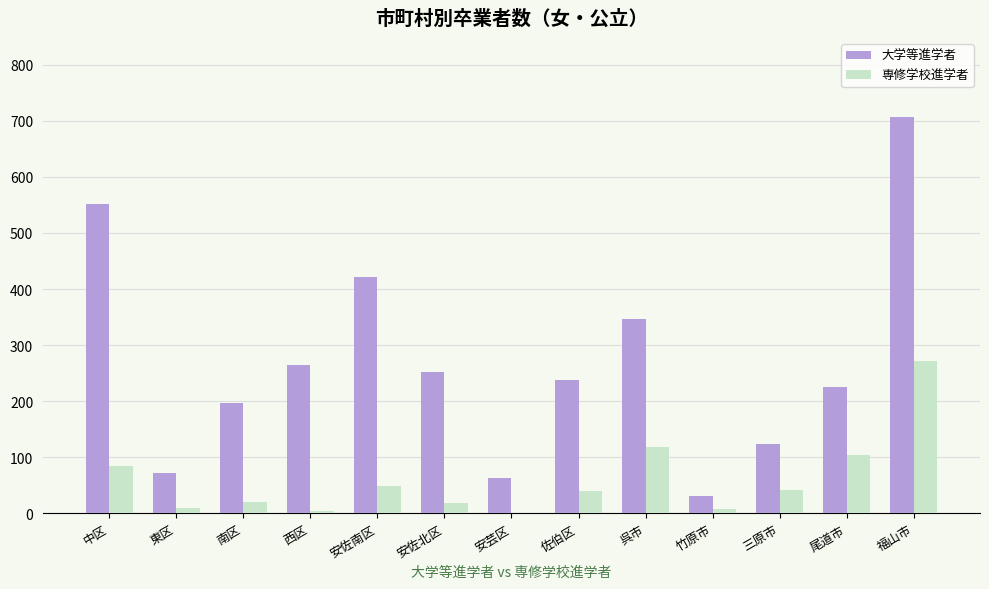

The 大学等進学者 series shows 43 at 三原市. True or false?

False